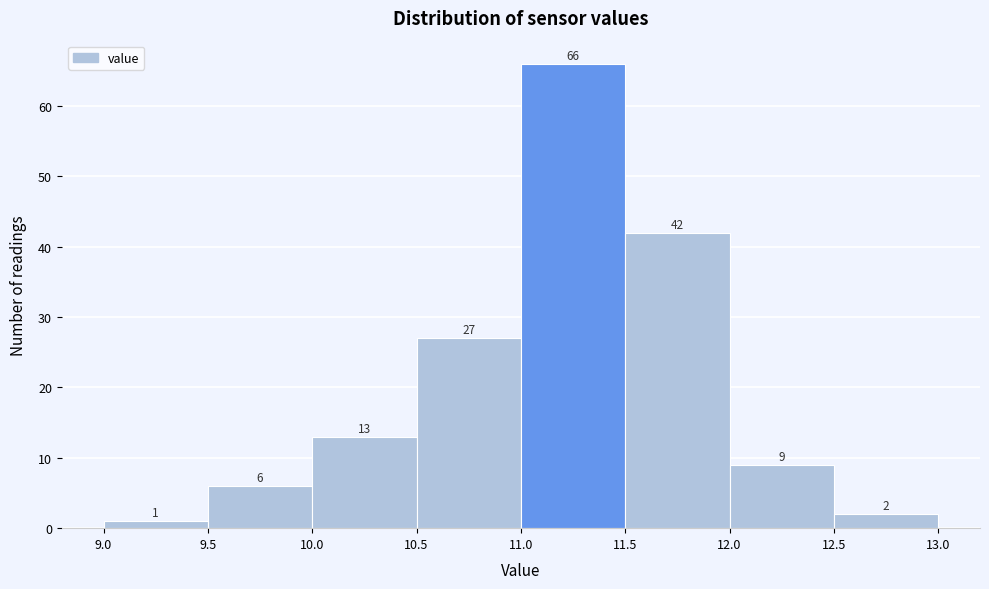

Over which range of the x-axis is the bar tallest?

11.0 to 11.5